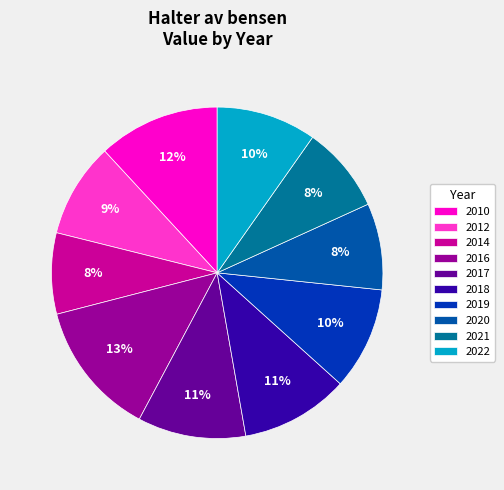

To the nearest percent, what is the average slice percentage?

10%